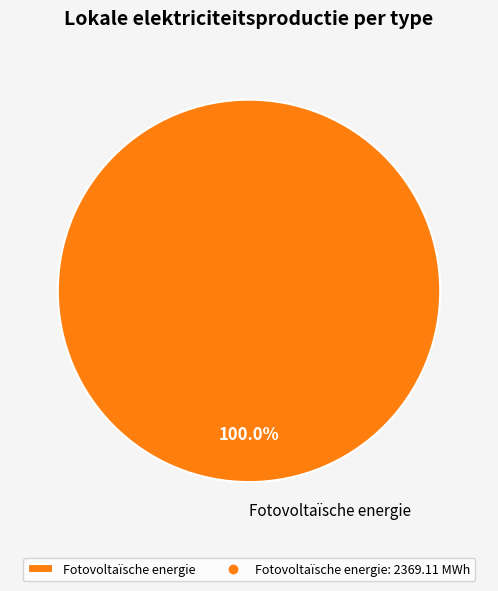

Rank the categories by value from highest to lowest.

Fotovoltaïsche energie